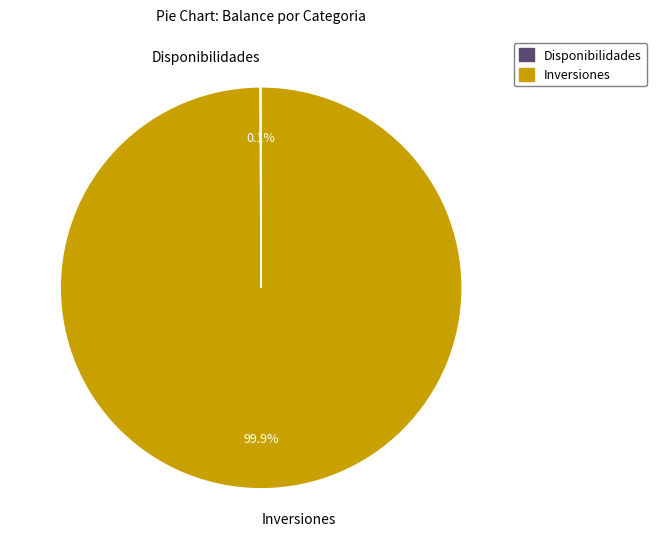

Which slice is the largest?

Inversiones